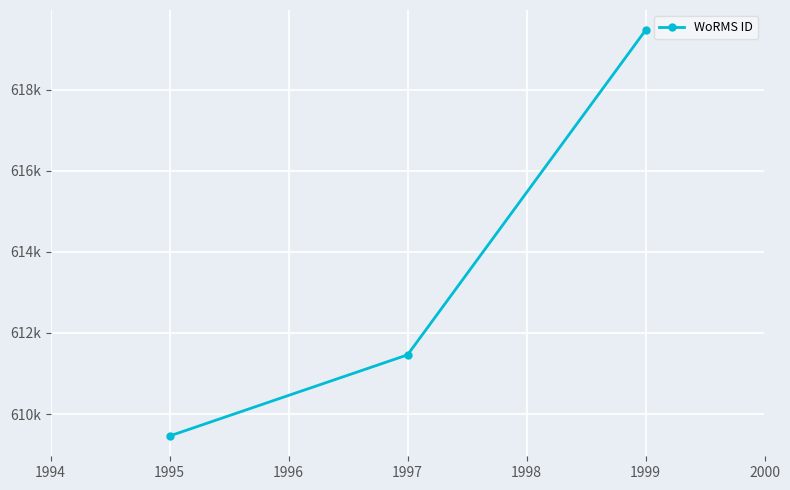

Does the chart have visible grid lines?

Yes